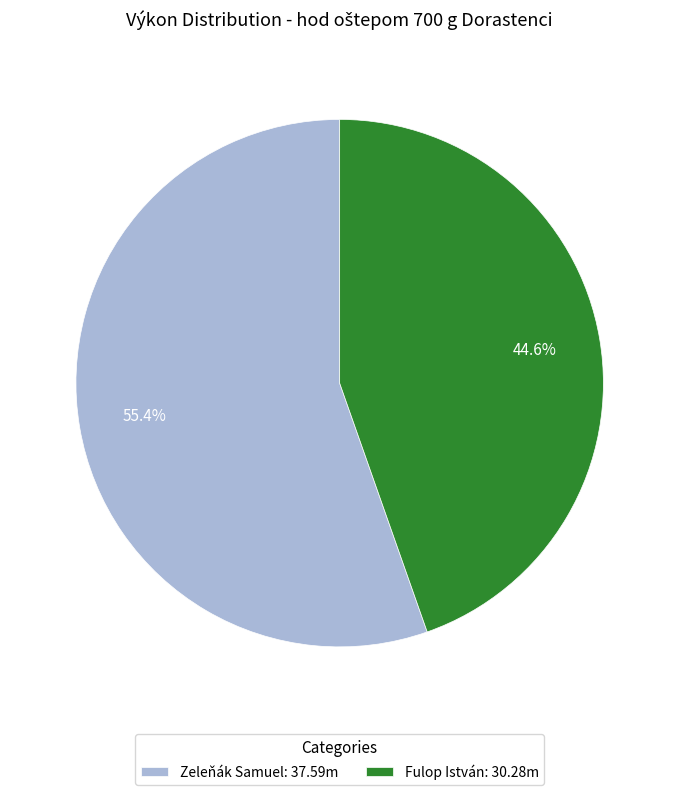

Approximately how many times larger is the value at Fulop István compared to Zeleňák Samuel?

0.8